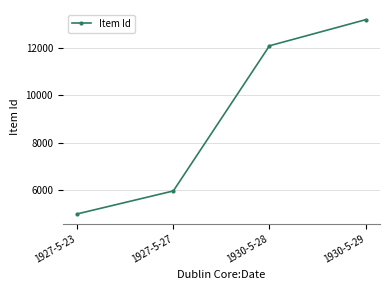

Is this an area chart (filled region under the line)?

No